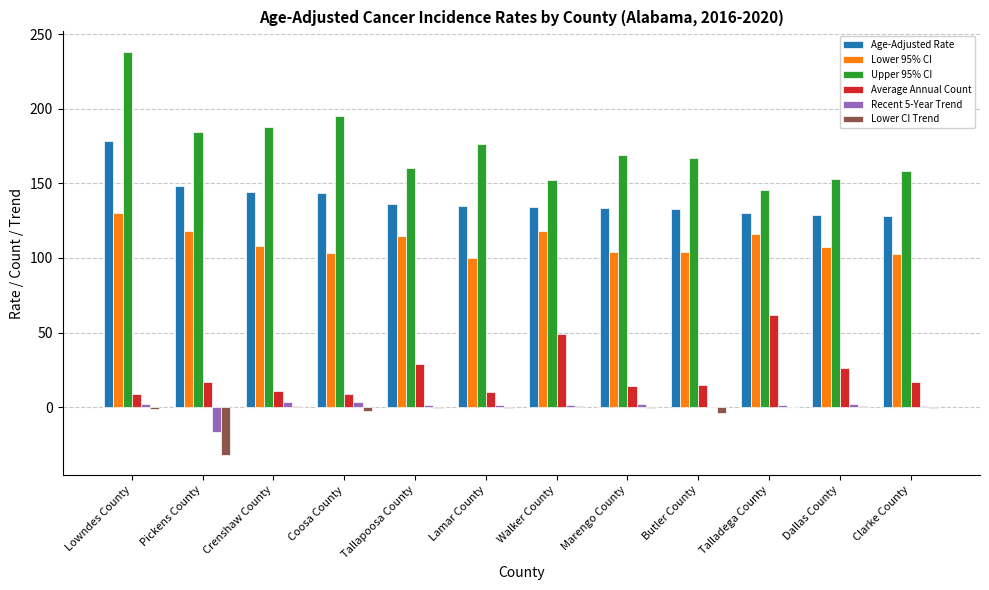

The value of Average Annual Count at Clarke County is 17.0. True or false?

True